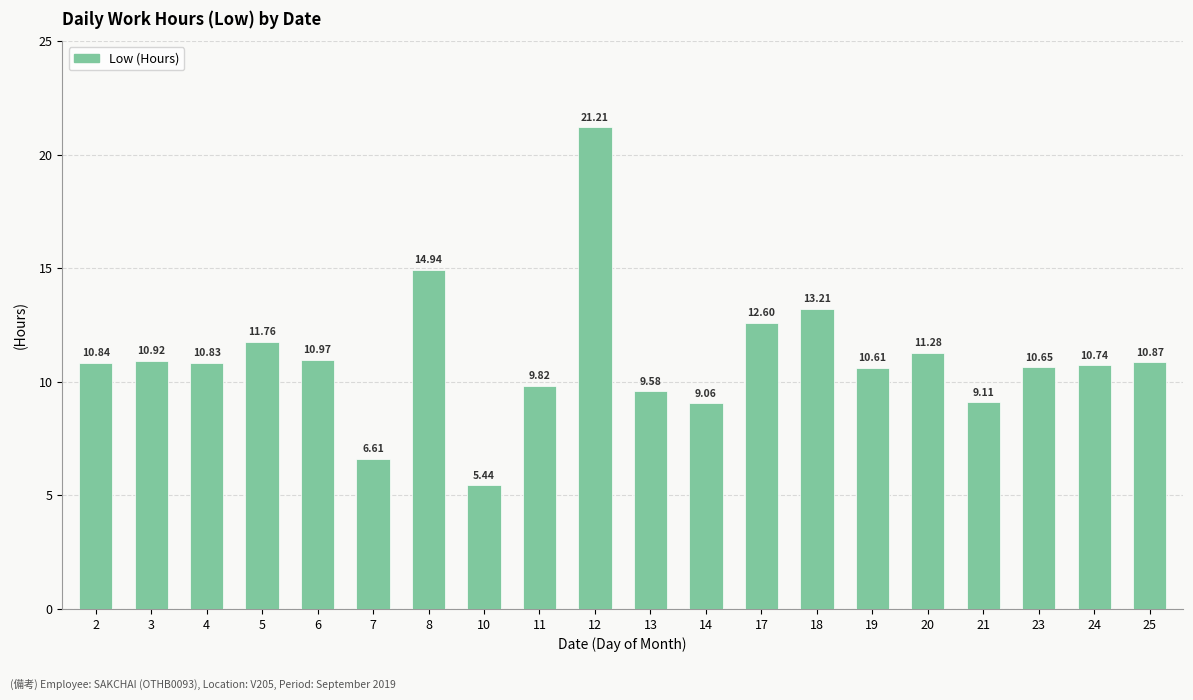

What is the change in value from 6 to 23?

-0.3